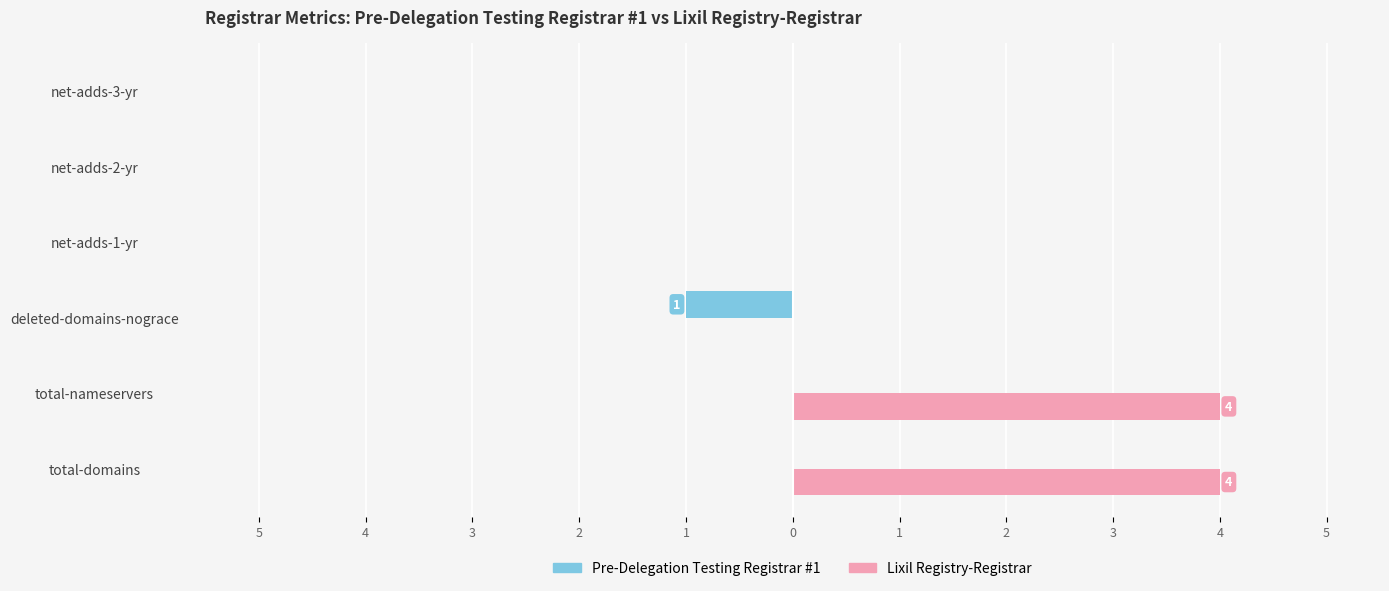

What are all the series names shown in the legend?

Pre-Delegation Testing Registrar #1, Lixil Registry-Registrar